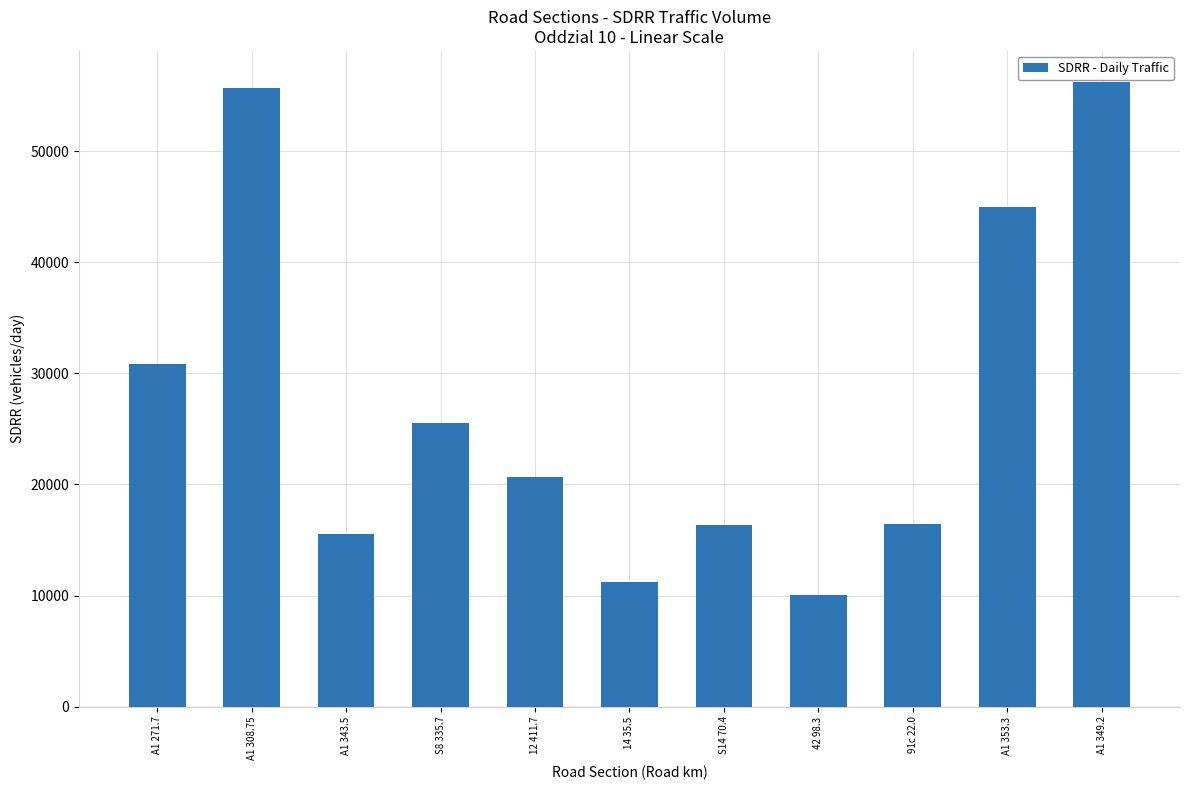

What is the label of the 10th bar from the left?

A1 353.3